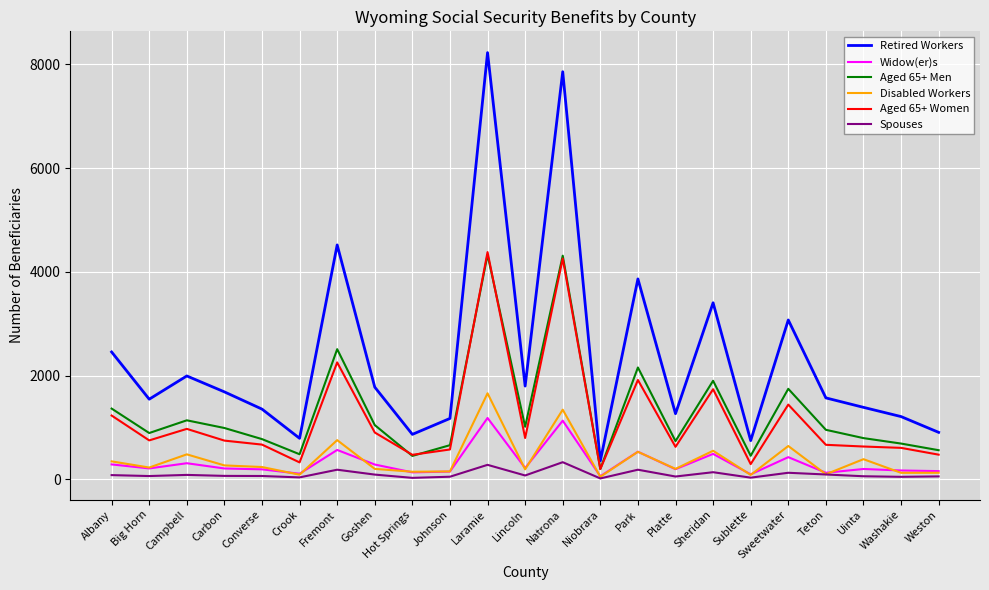

Which series has the largest total across all categories?

Retired Workers